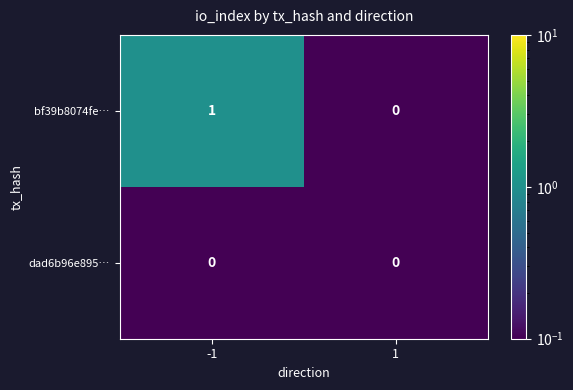

Reading left to right, extract all data points from this chart.

bf39b8074fe…: -1=1	1=0
dad6b96e895…: -1=0	1=0